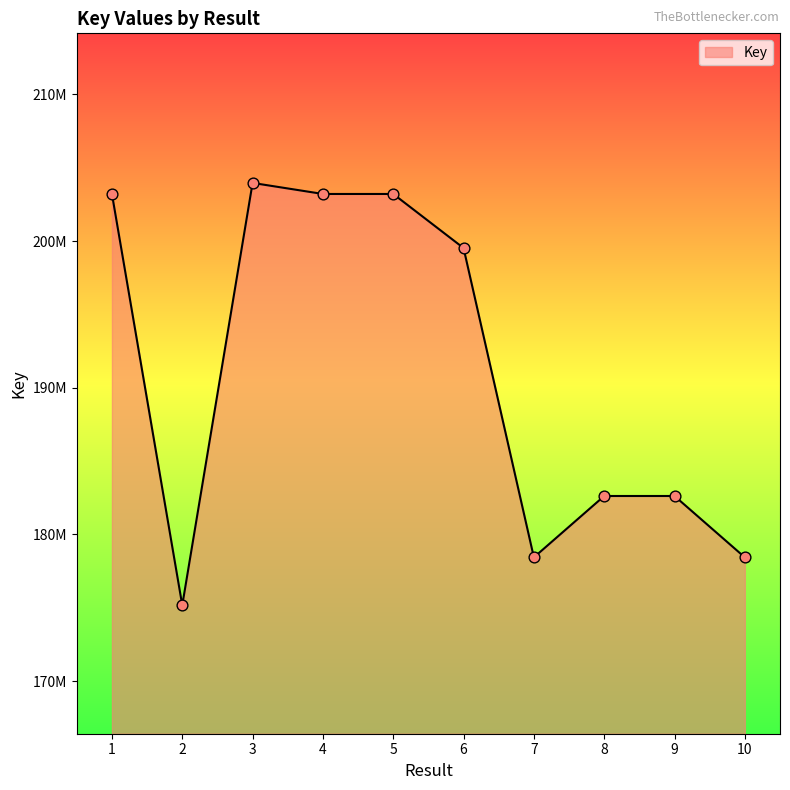

What is the change in value from 7 to 9?

+4184593